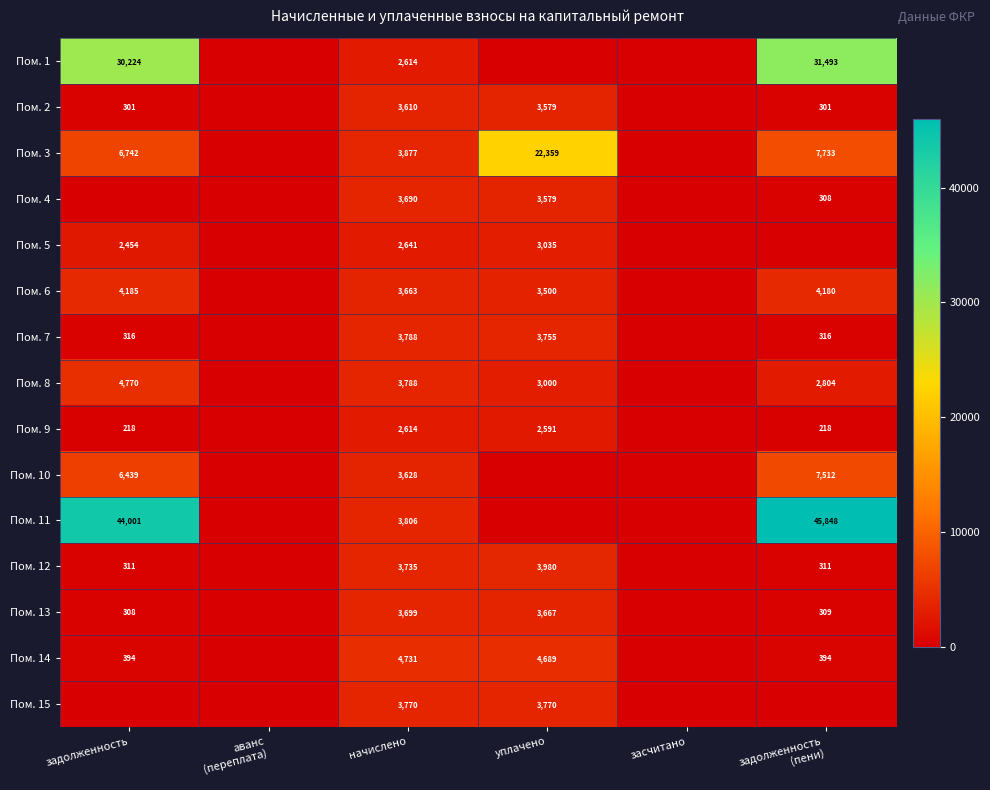

What is the difference between the highest and lowest values at начислено?

2117